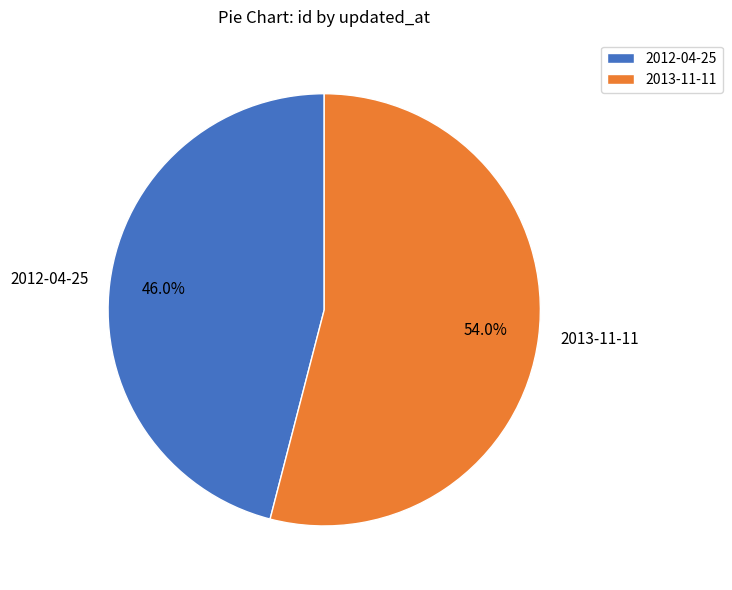

To the nearest percent, what portion does 2012-04-25 represent?

46%